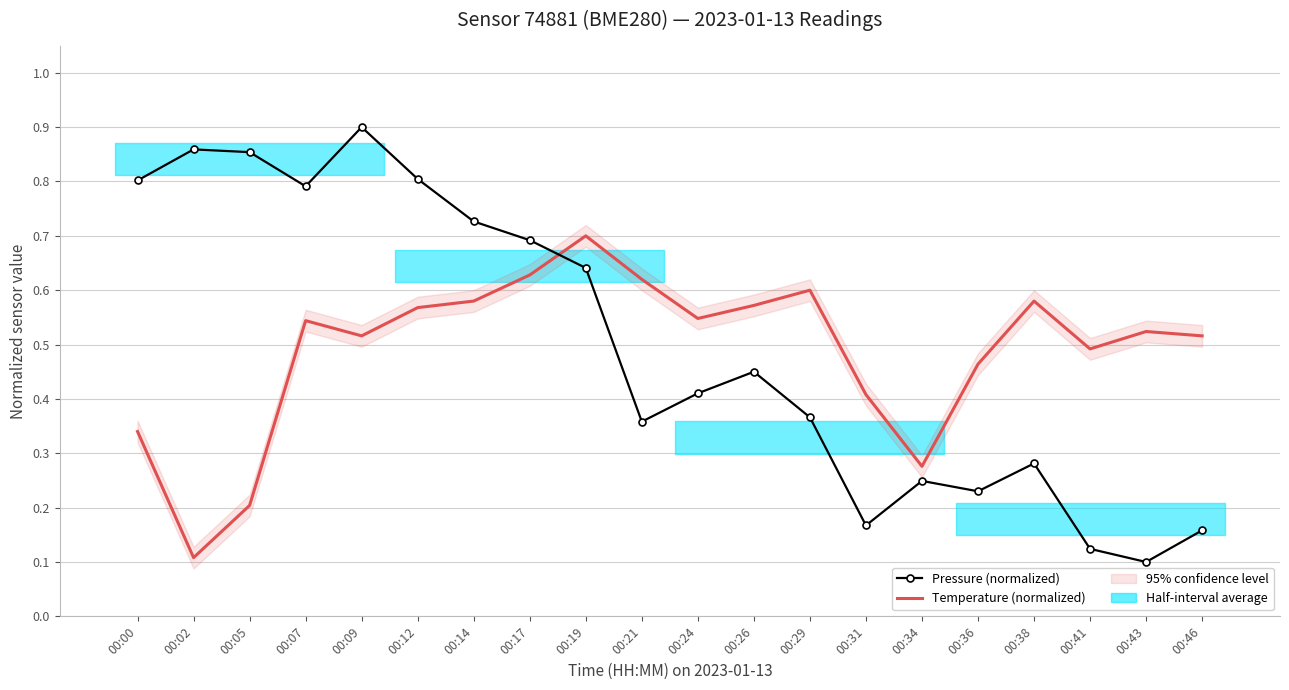

Between which two adjacent categories do Pressure (normalized) and Temperature (normalized) first intersect?

00:17 and 00:19